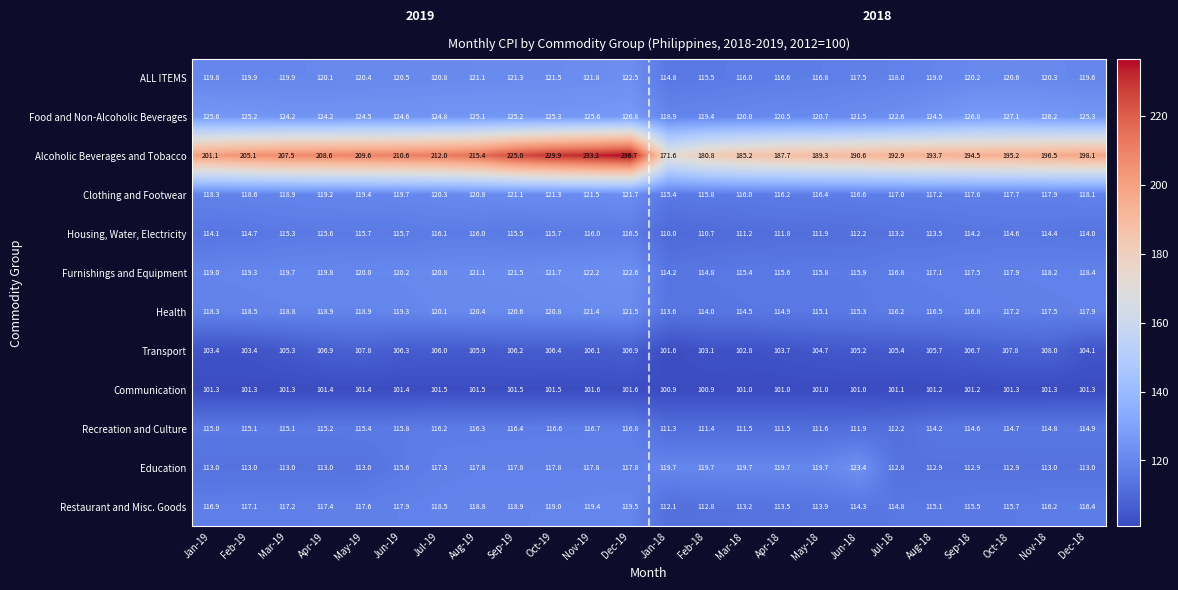

What is the difference between the second highest and second lowest values in the Alcoholic Beverages and Tobacco series?

52.4